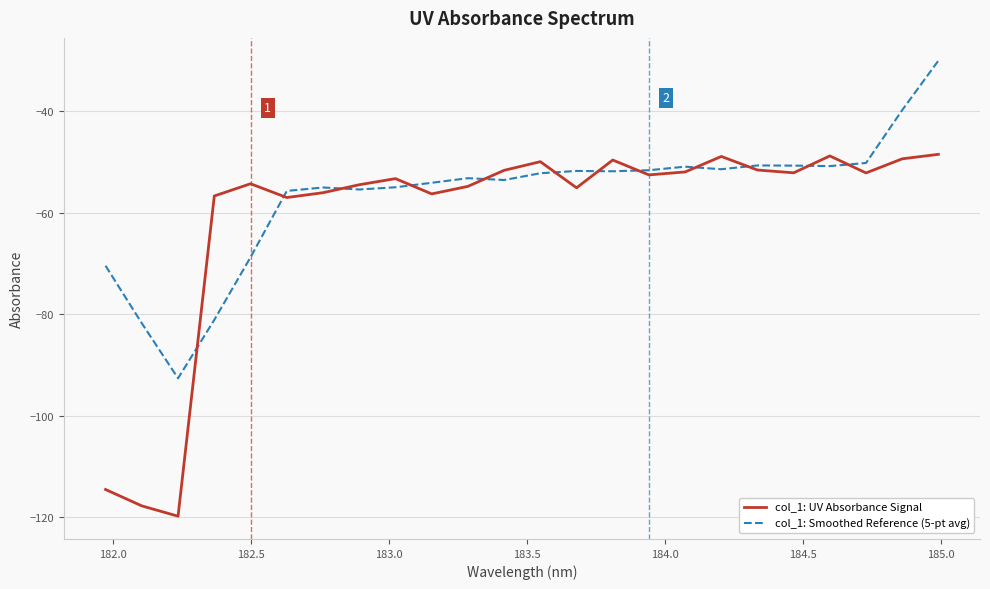

What is the minimum value for col_1: Smoothed Reference (5-pt avg)?

-92.6